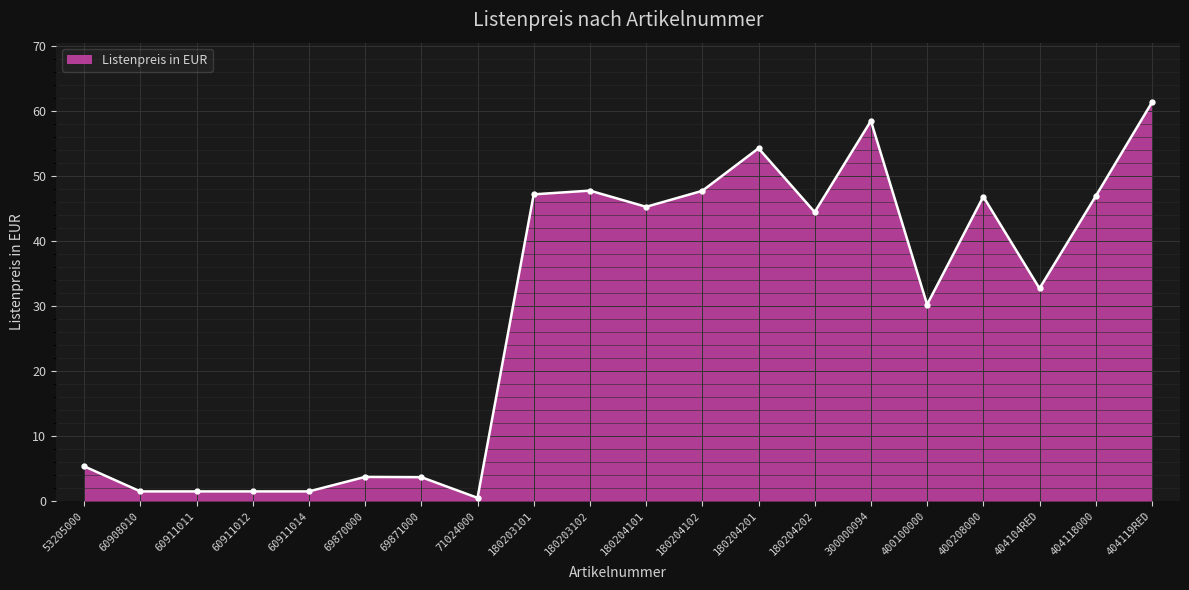

What is the label of the 15th point from the right?

69870000